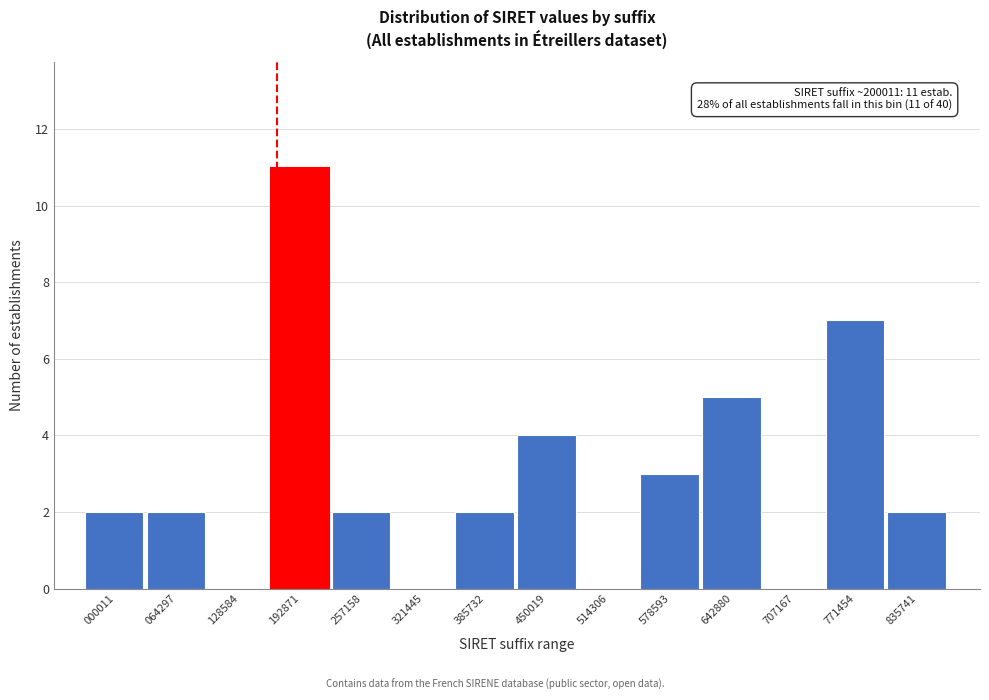

Reading left to right, list all the values displayed in this chart.

000011=2	064297=2	128584=0	192871=11	257158=2	321445=0	385732=2	450019=4	514306=0	578593=3	642880=5	707167=0	771454=7	835741=2